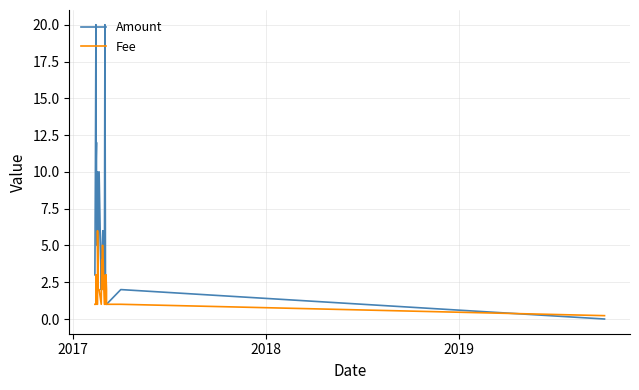

The value of Fee at 5 is 0.7. True or false?

False